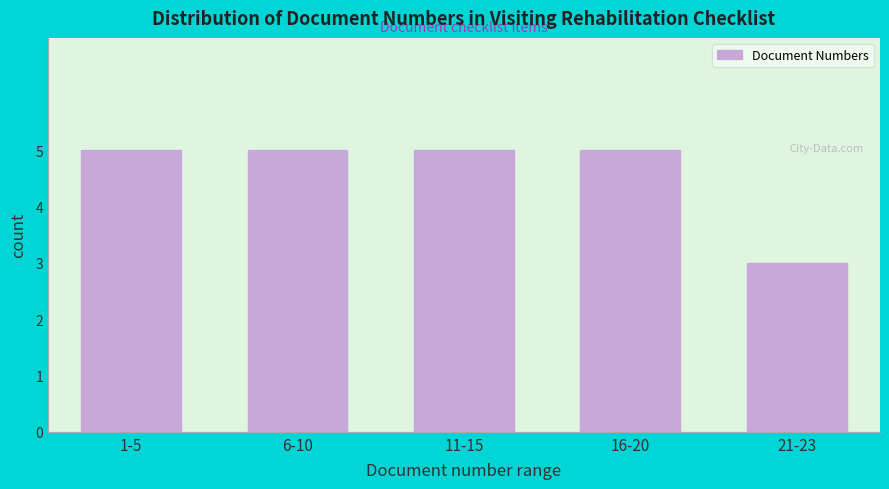

Reading left to right, transcribe all the data shown in this chart.

5	5	5	5	3